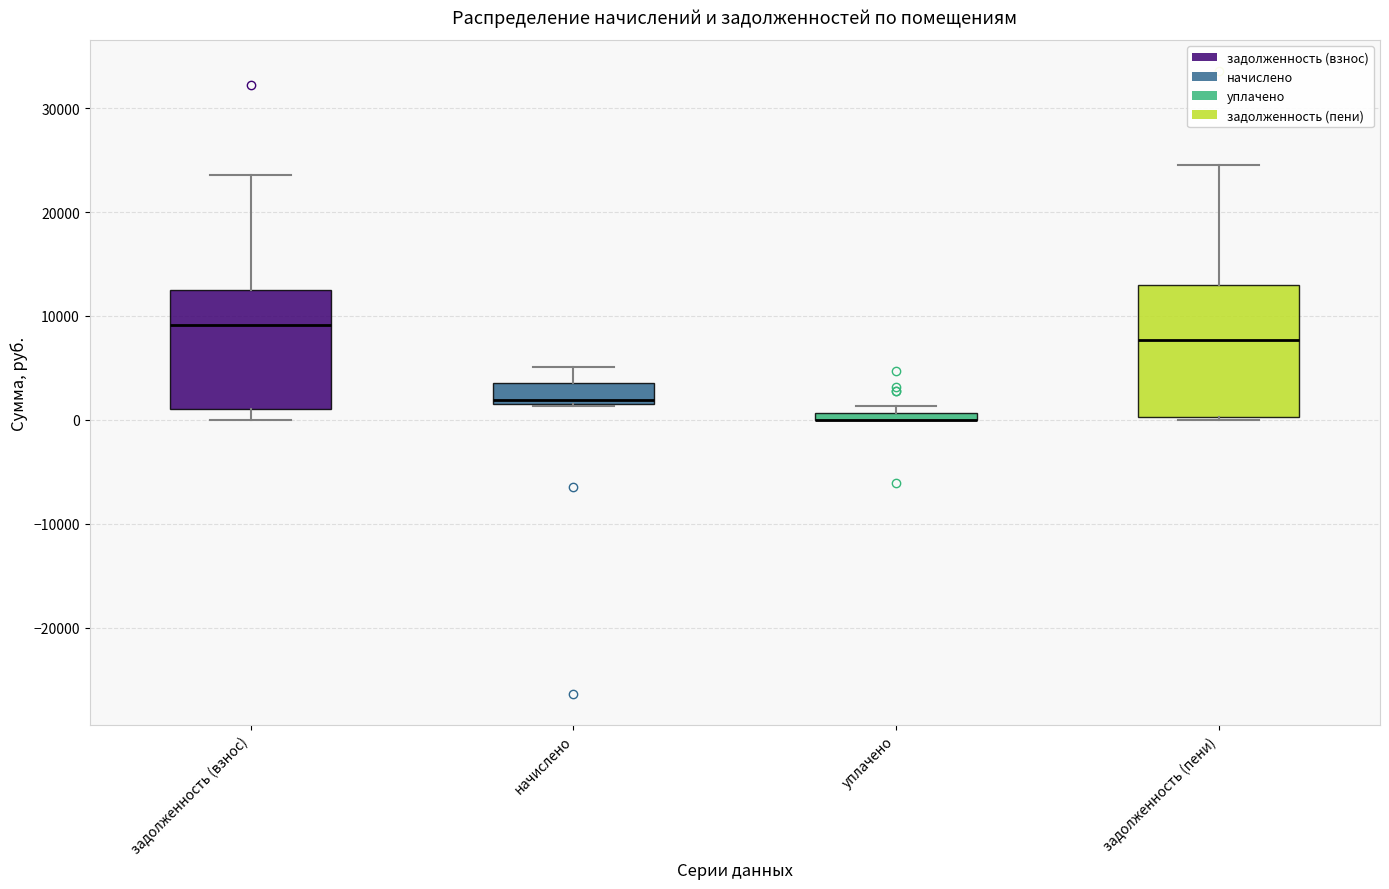

Where does the upper whisker of the box for задолженность (пени) end on the y-axis? The values are not printed on the chart, so give them approximately, as read against the axis.

25000